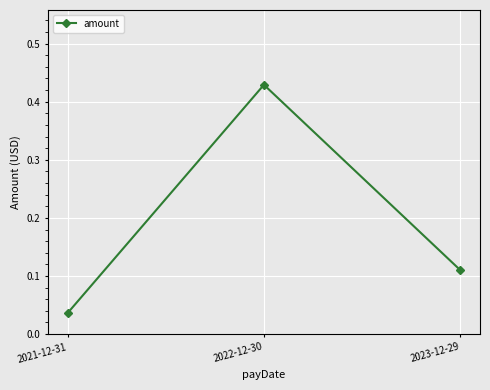

What is the change in value from 2022-12-30 to 2023-12-29?

-0.3